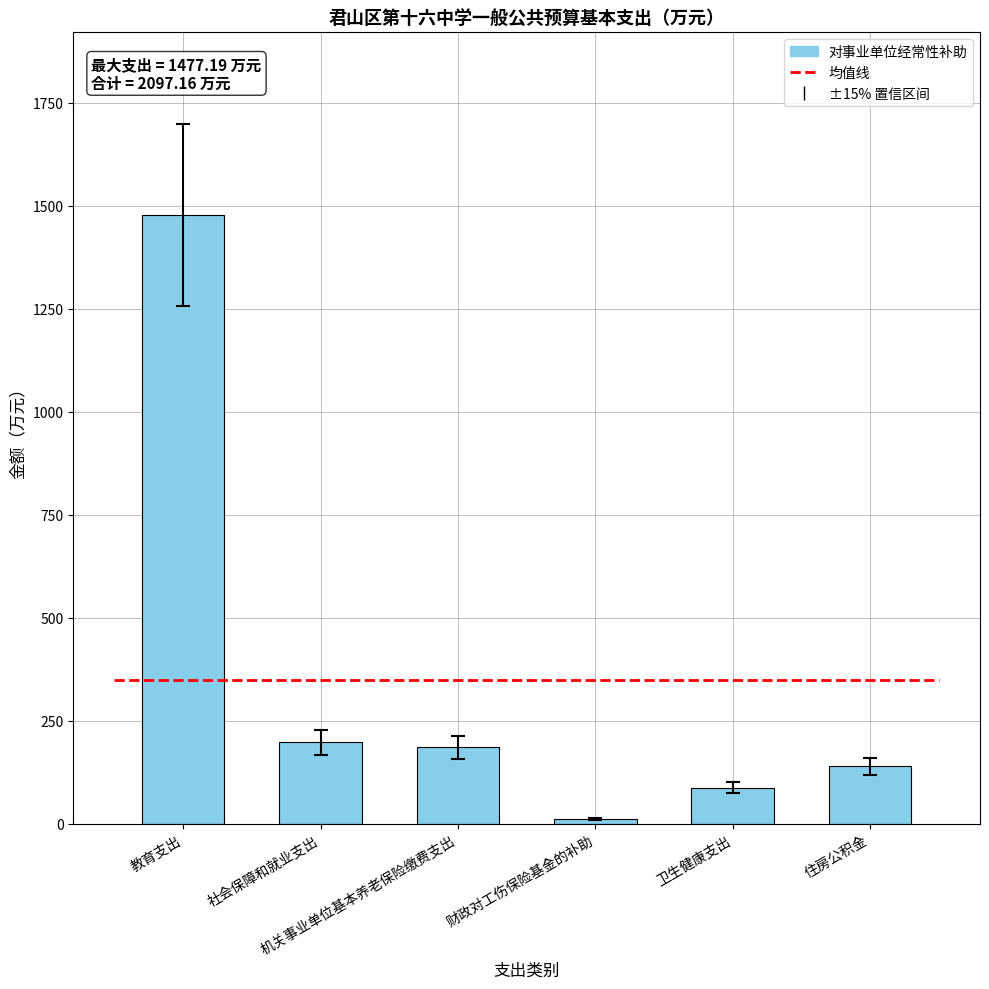

True or false: the data shows 240.9 at 住房公积金.

False